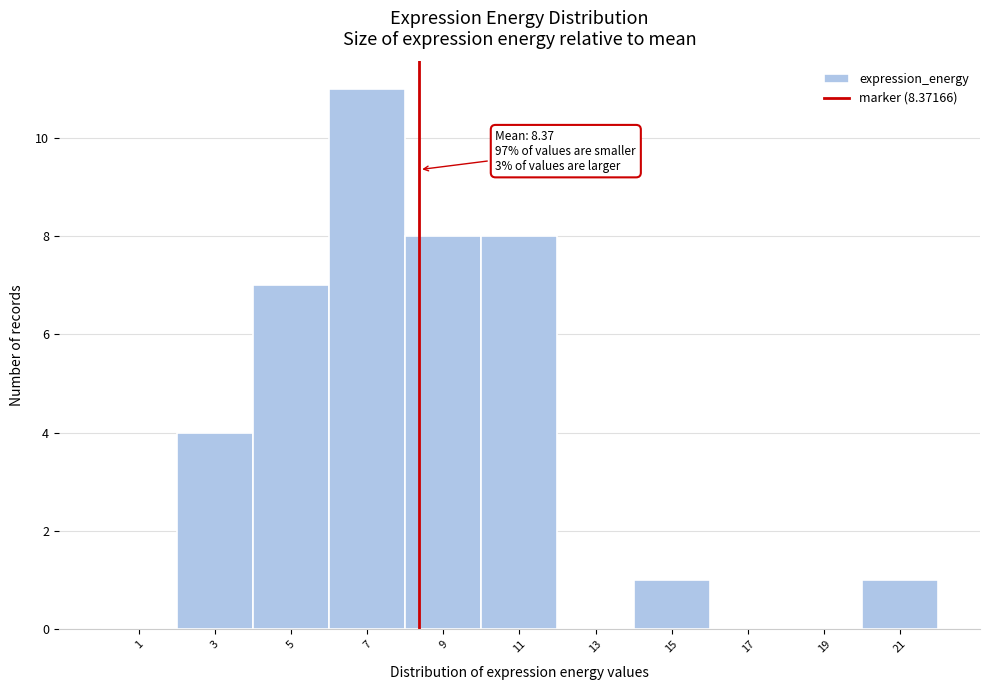

Which range on the x-axis has the tallest bar?

6 to 8